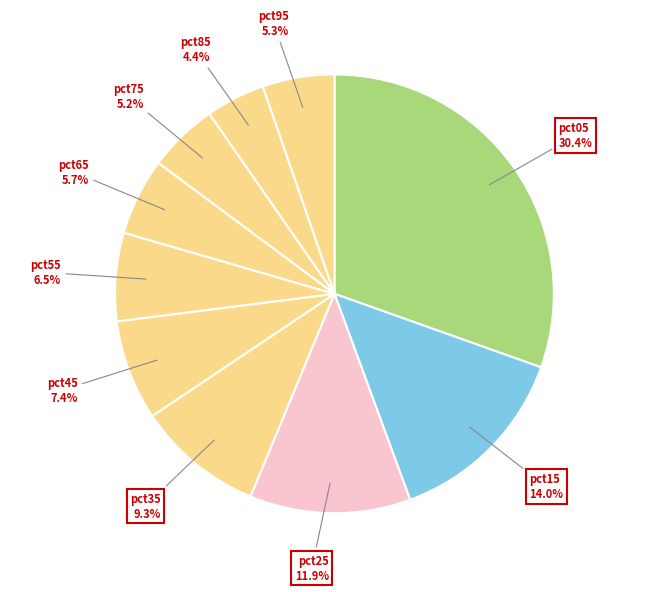

Does any single category account for the majority?

No